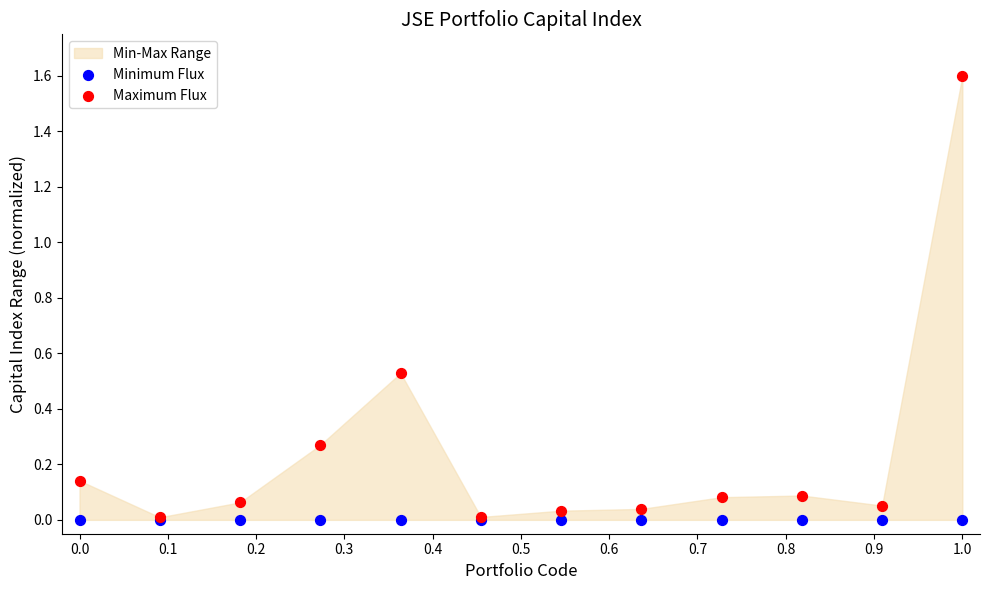

Which series has the largest Y range (max minus min)?

Maximum Flux